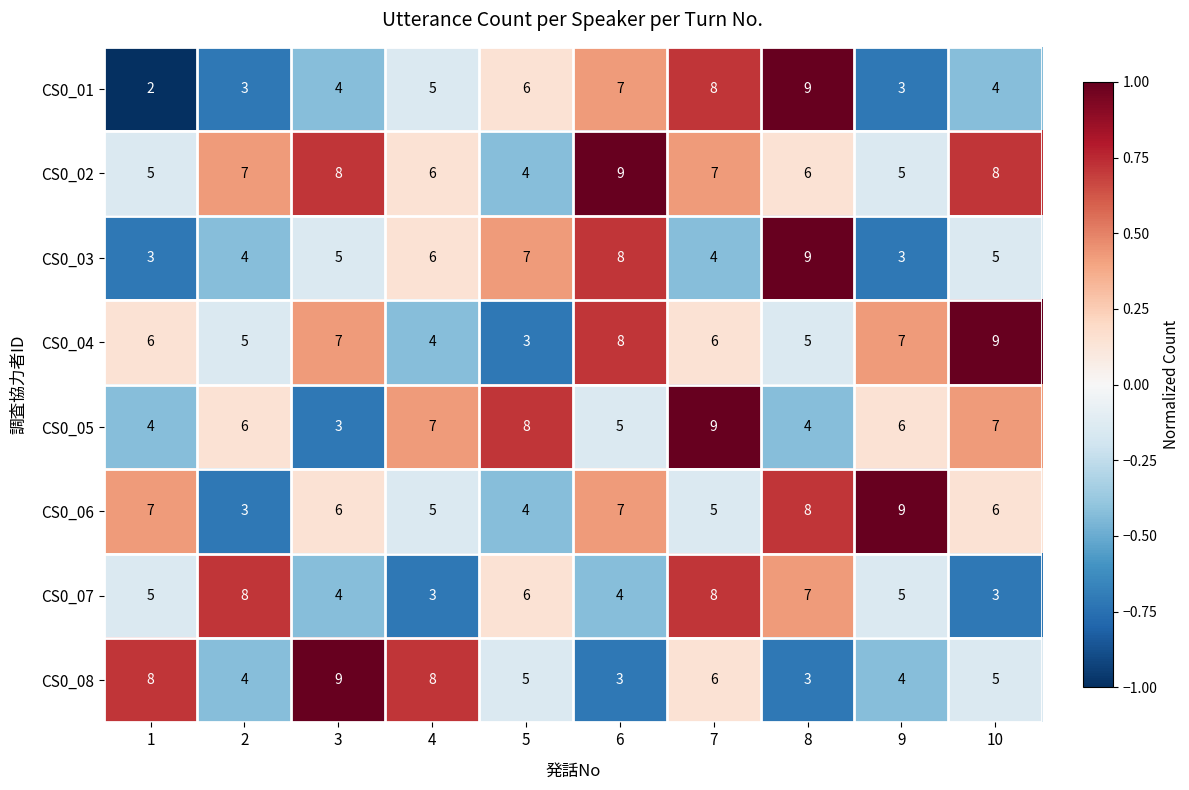

At which label does CS0_04 reach its minimum?

5